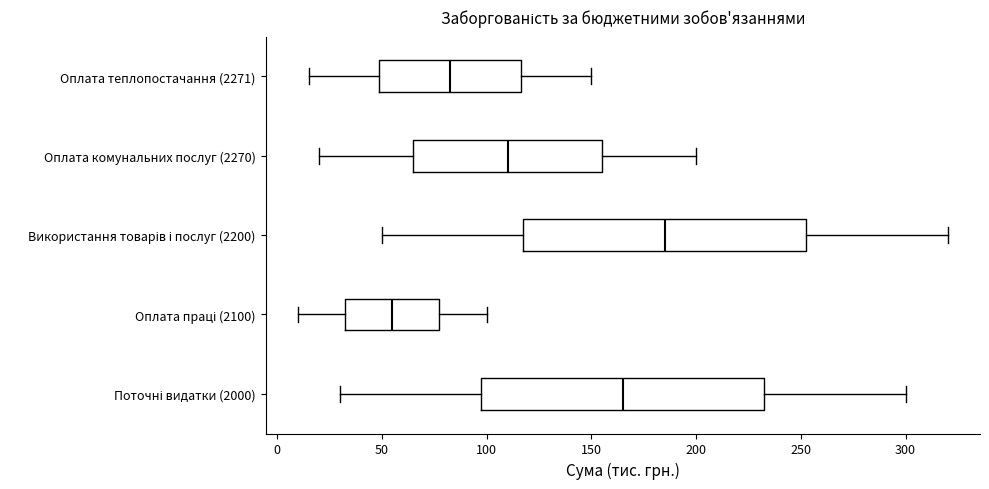

Which box has the furthest to the right median line?

Використання товарів і послуг (2200)